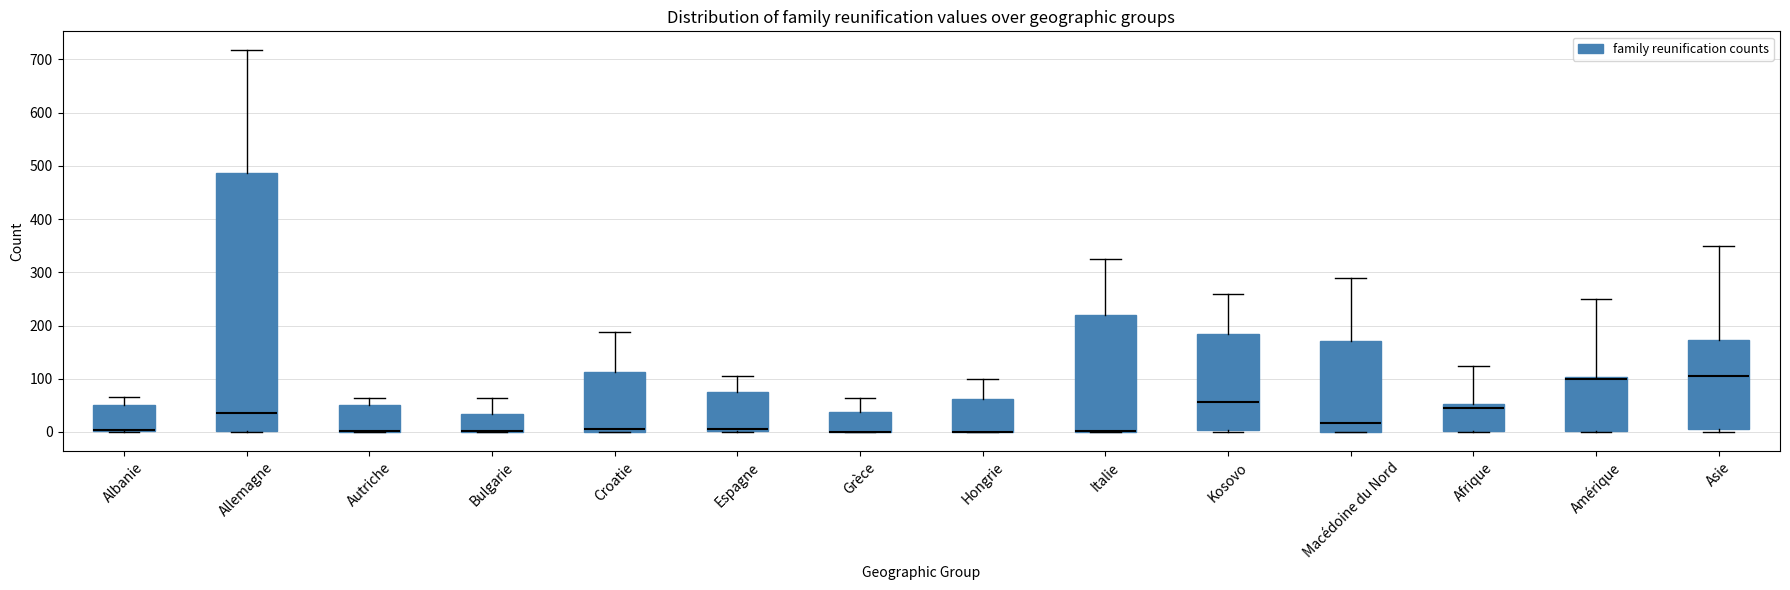

Where is the lower edge of the box for Italie on the y-axis? The values are not printed on the chart, so give them approximately, as read against the axis.

0